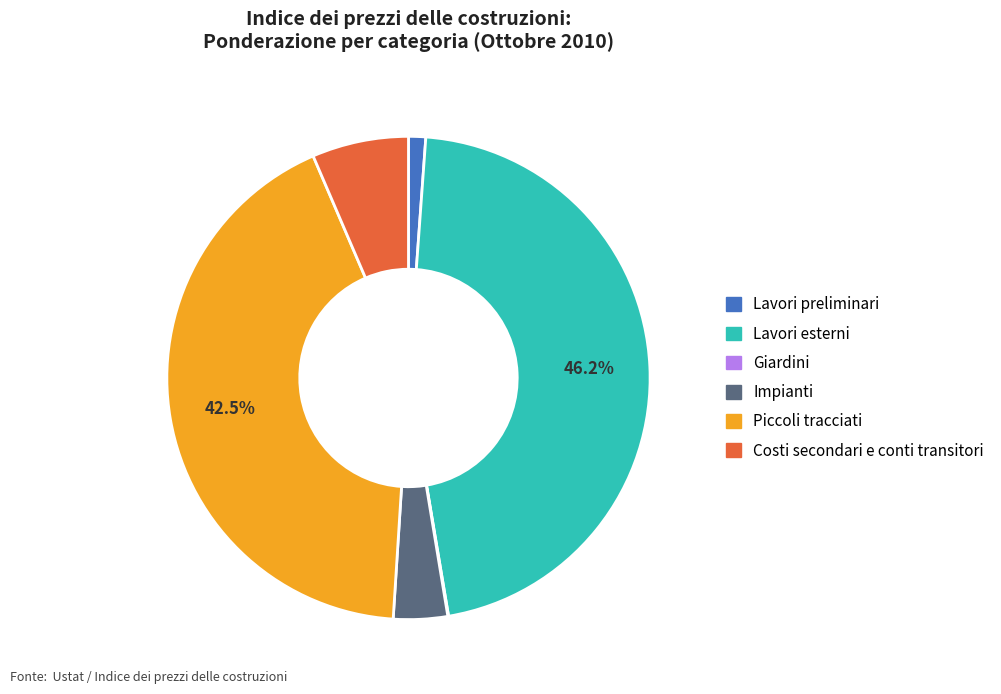

What is the largest slice in the pie chart?

Lavori esterni